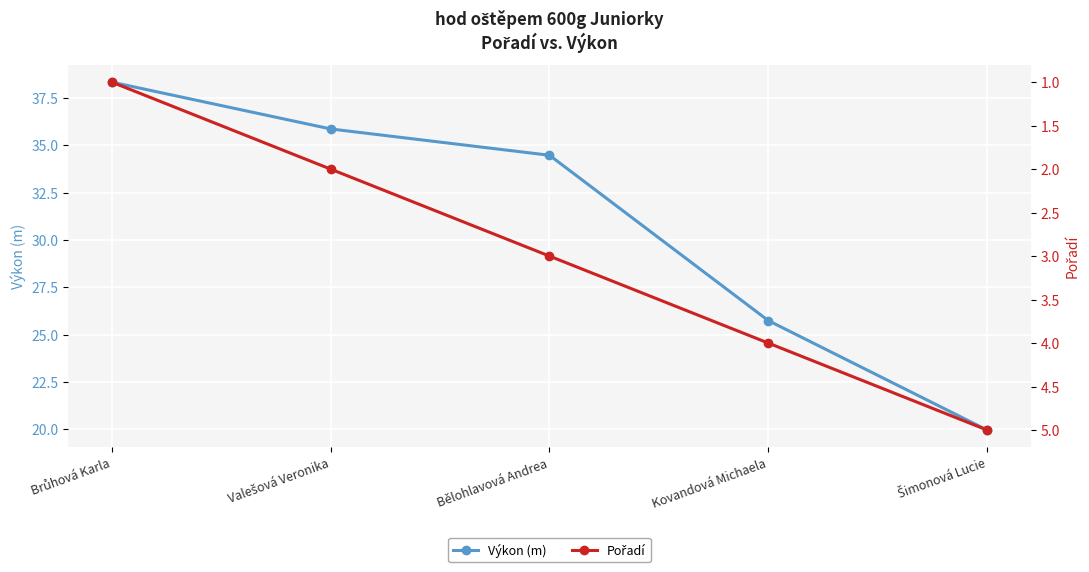

Which series has the largest range (max minus min)?

Výkon (m)